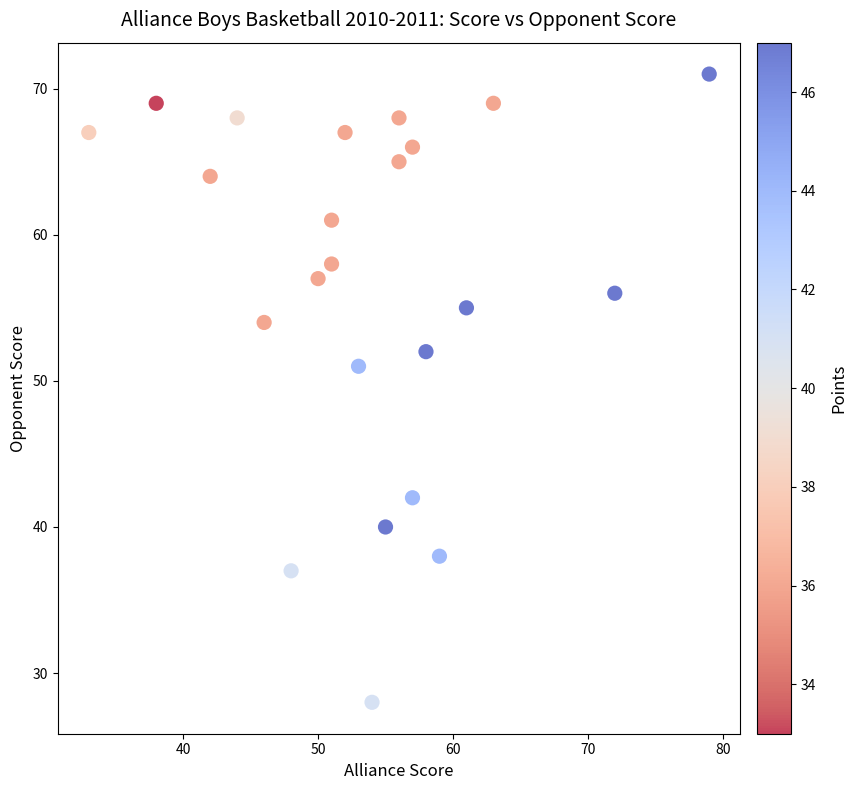

What is the range of Y values (max minus min)?

43